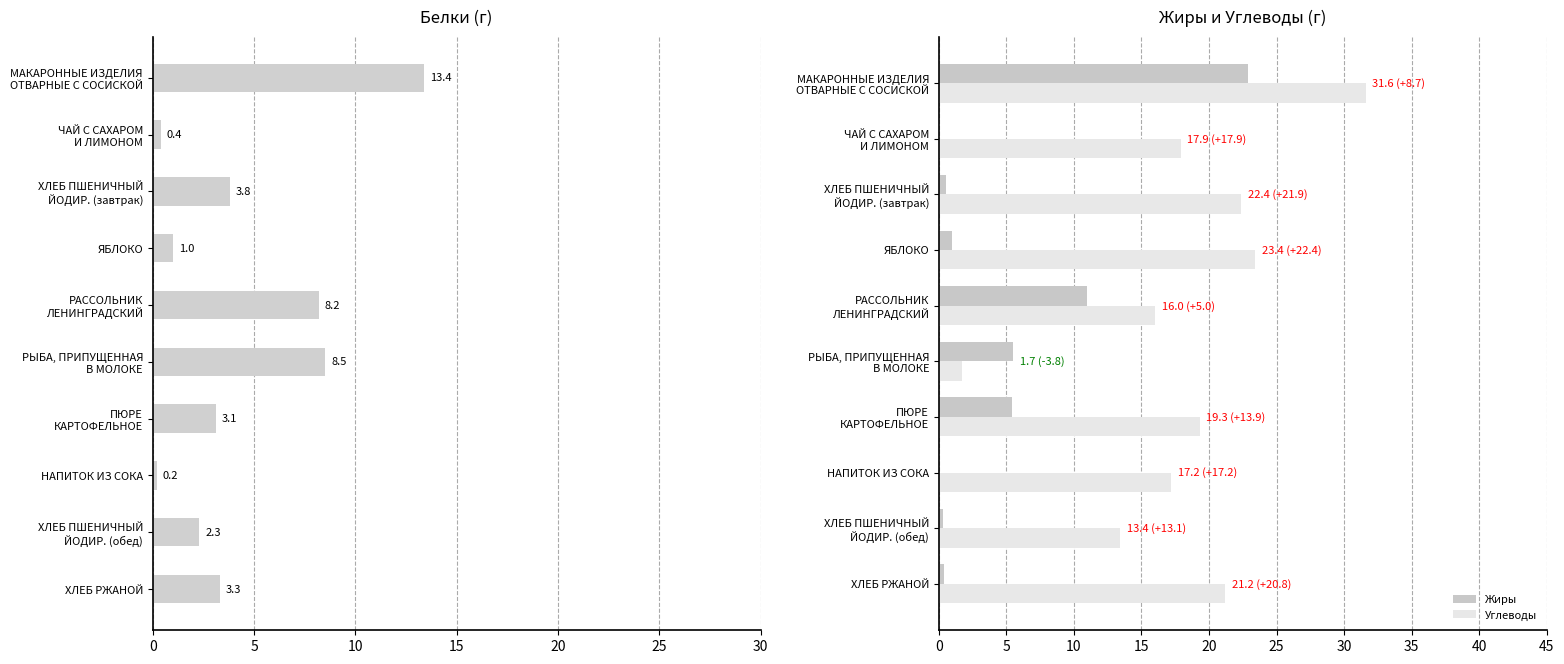

The value of Углеводы at ЯБЛОКО is 10.3. True or false?

False